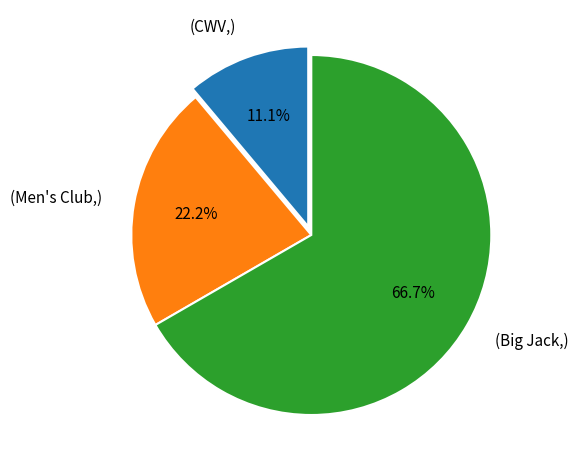

What is the ratio of the value at (Men's Club,) to the value at (CWV,)?

2.0